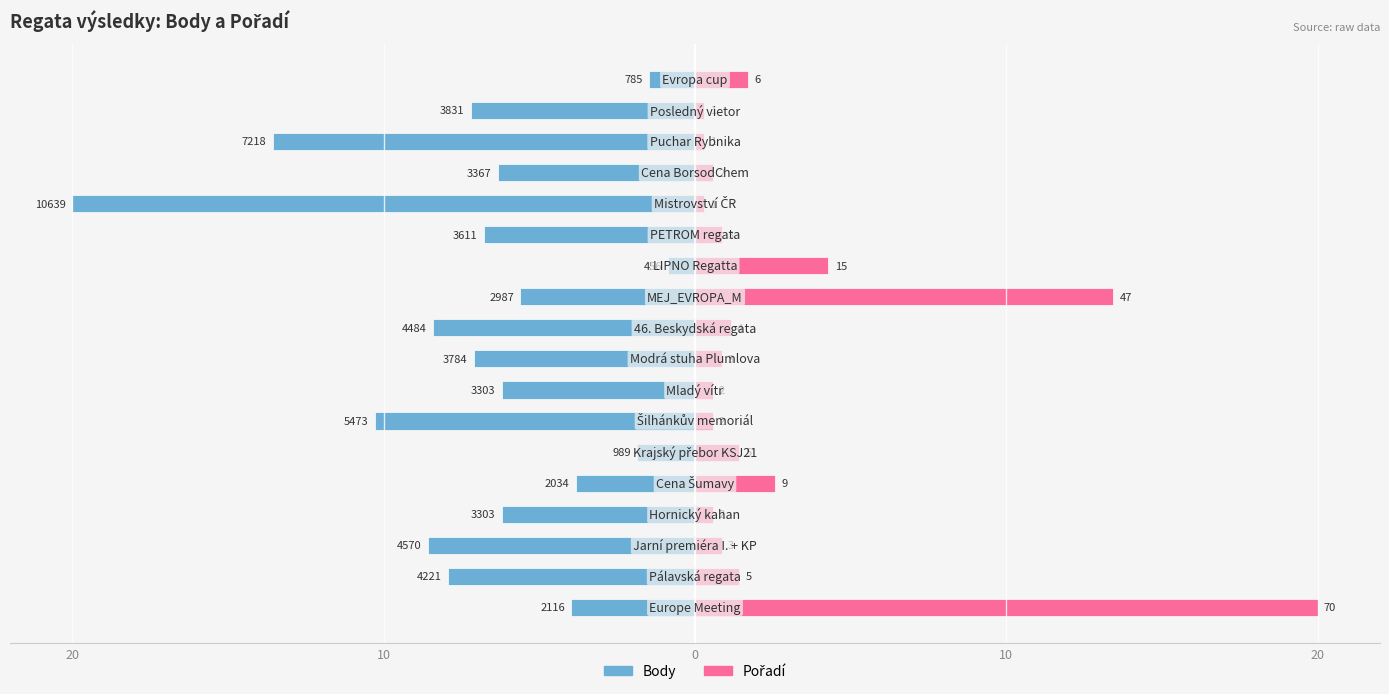

Is it true that Body equals -1.9 at 20?

False